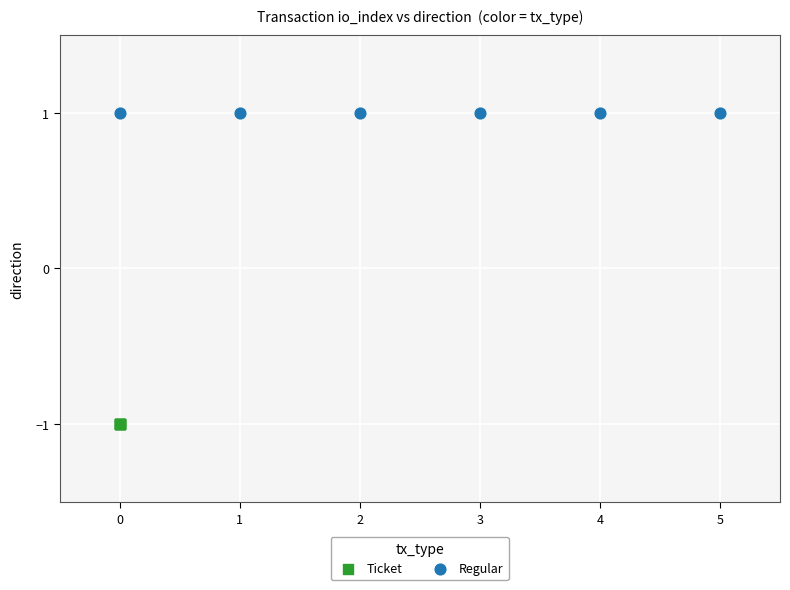

What are all the series names shown in the legend?

Ticket, Regular